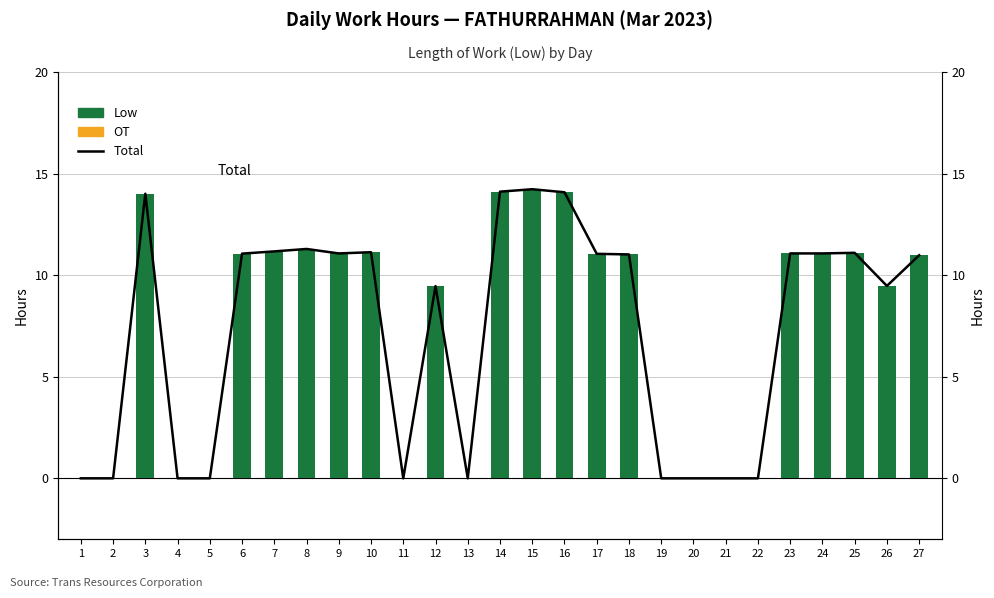

The Total series shows 6.2 at 14. True or false?

False